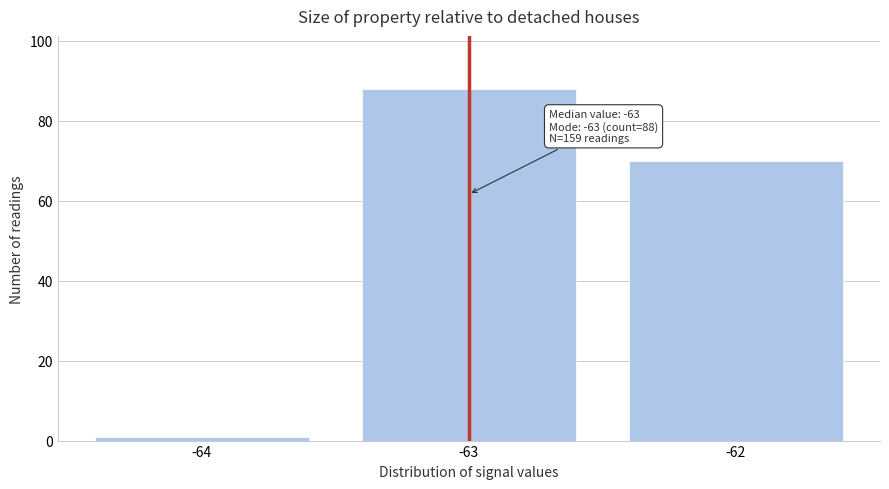

Reading right to left, extract all data points from this chart.

-62=70	-63=88	-64=1